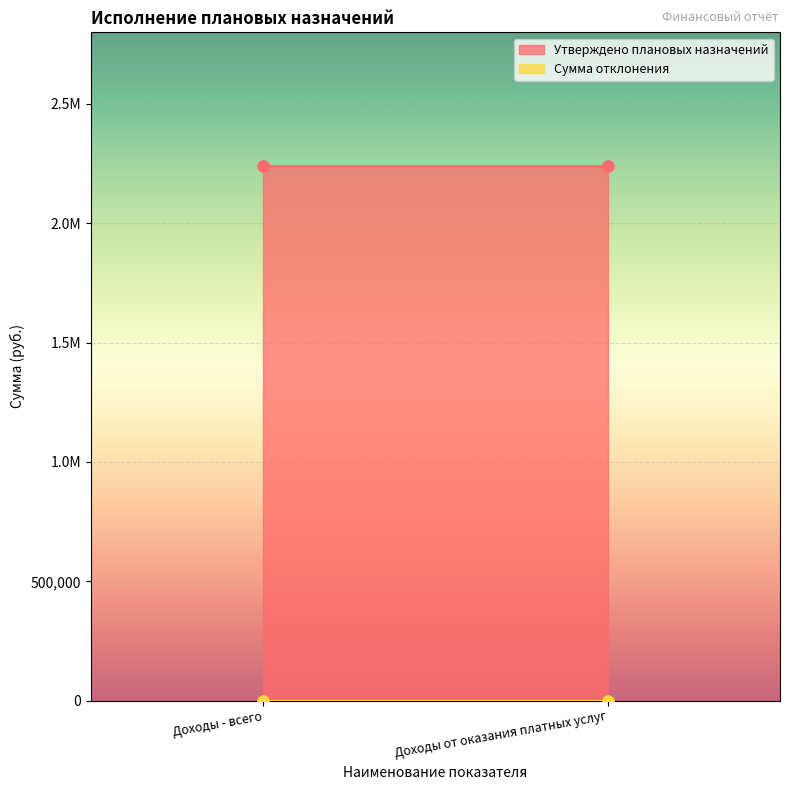

What is the spread (max minus min) of values at Доходы от оказания платных услуг?

2240587.2